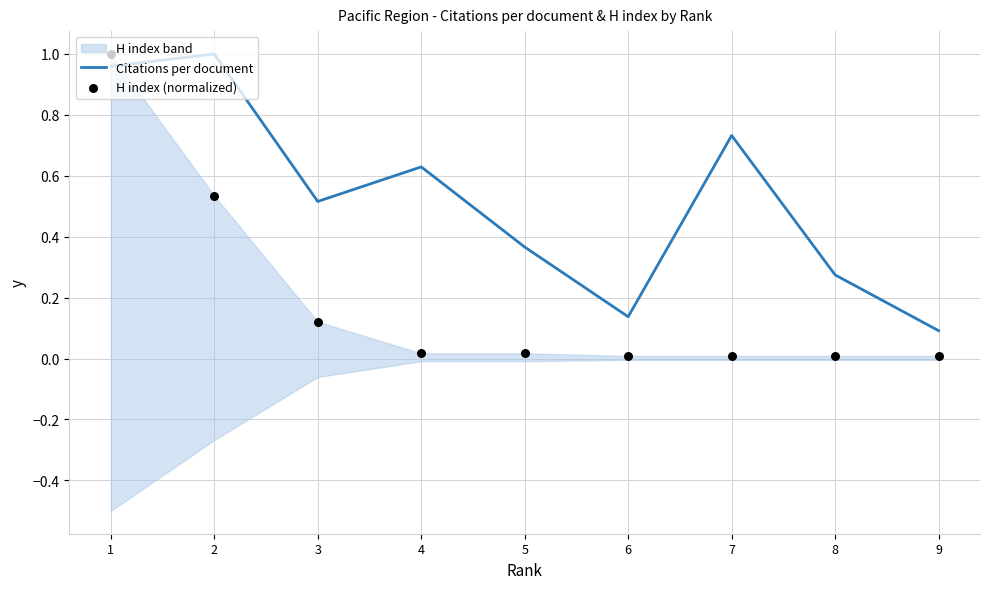

Which series reaches the minimum Y coordinate?

H index (normalized)